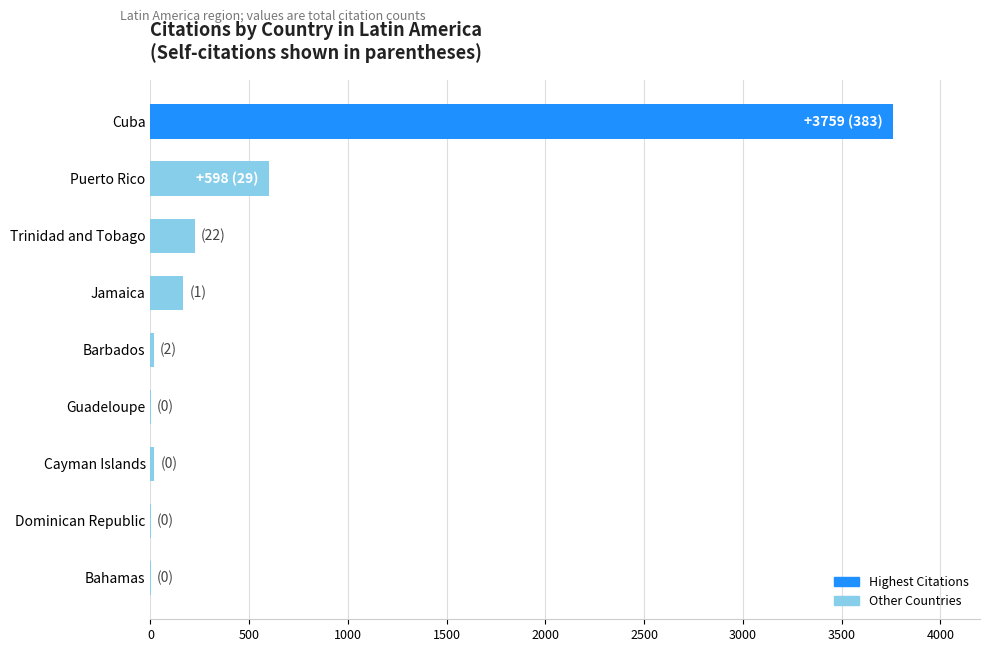

Is it true that the value at Puerto Rico is 598?

True